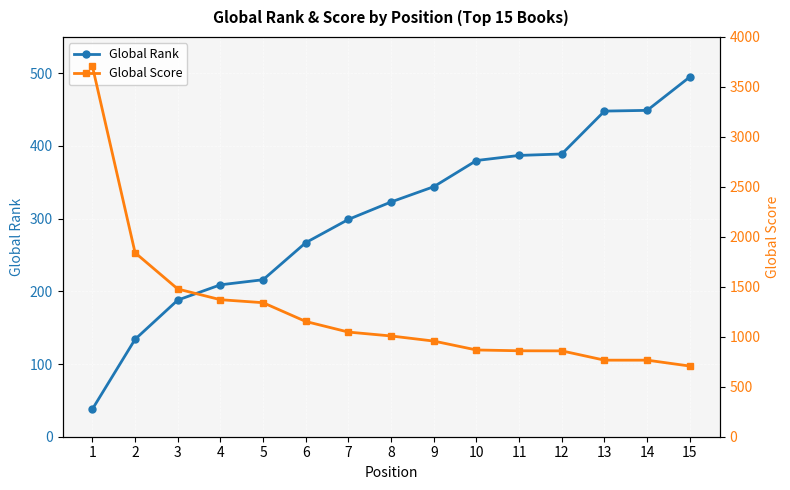

At how many categories does at least one series exceed 2505?

1